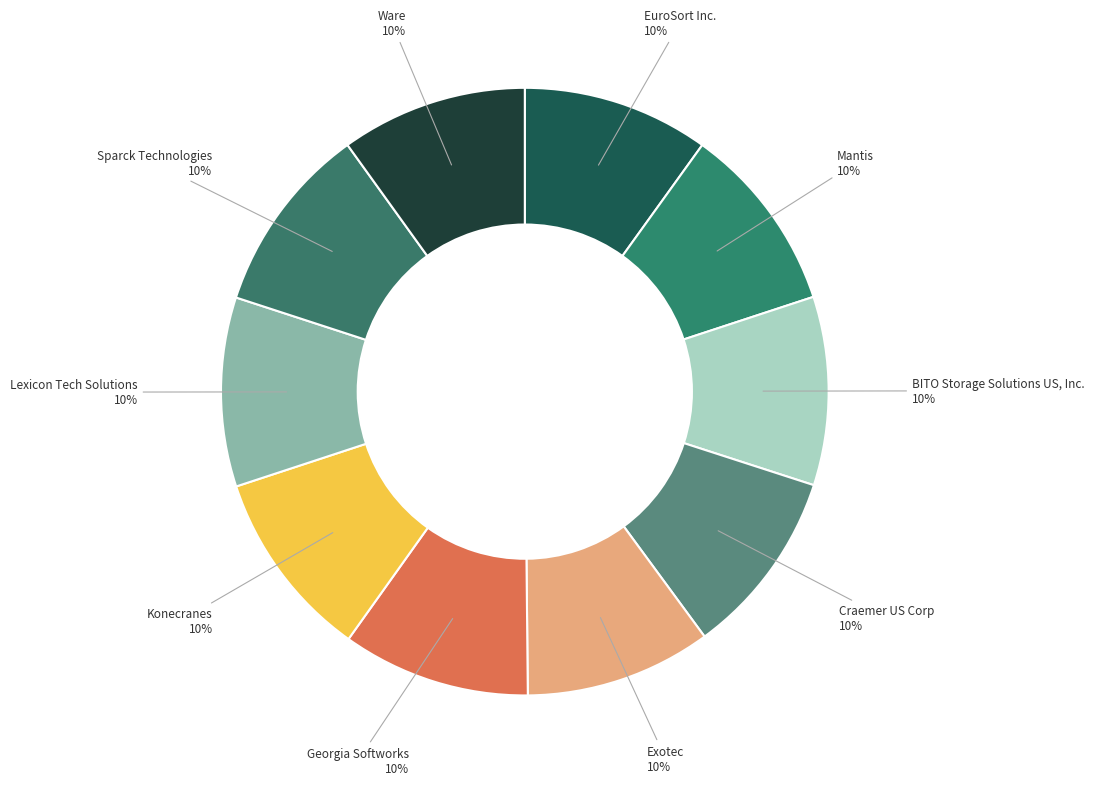

Is there a majority slice in this chart?

No